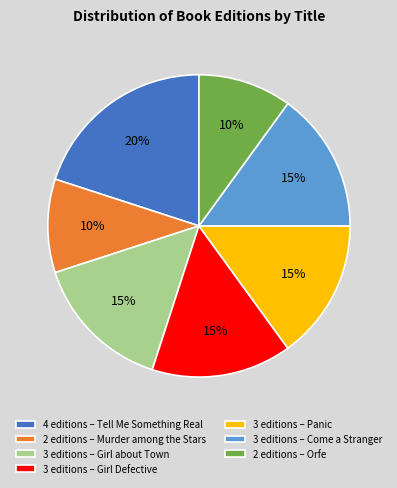

Which has a higher value, 4 editions – Tell Me Something Real or 2 editions – Murder among the Stars?

4 editions – Tell Me Something Real